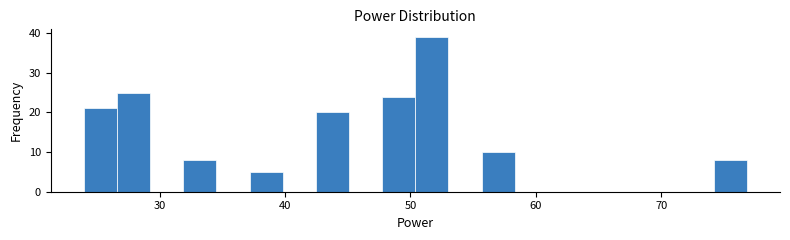

Around what value on the x-axis is the tallest bar? Give the approximate position of its centre, as read against the axis.

52